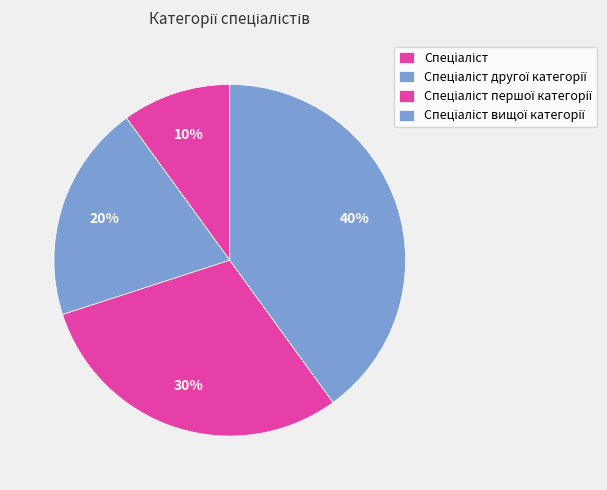

Count the number of slices in the pie.

4